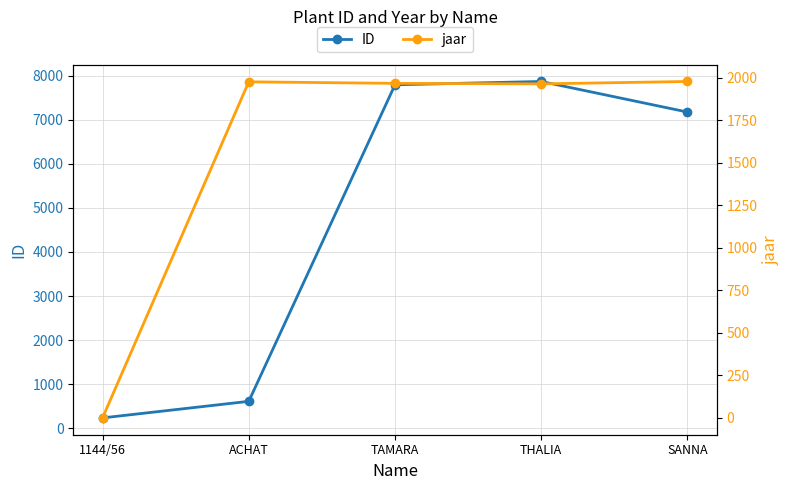

True or false: ID and jaar intersect in this chart.

True